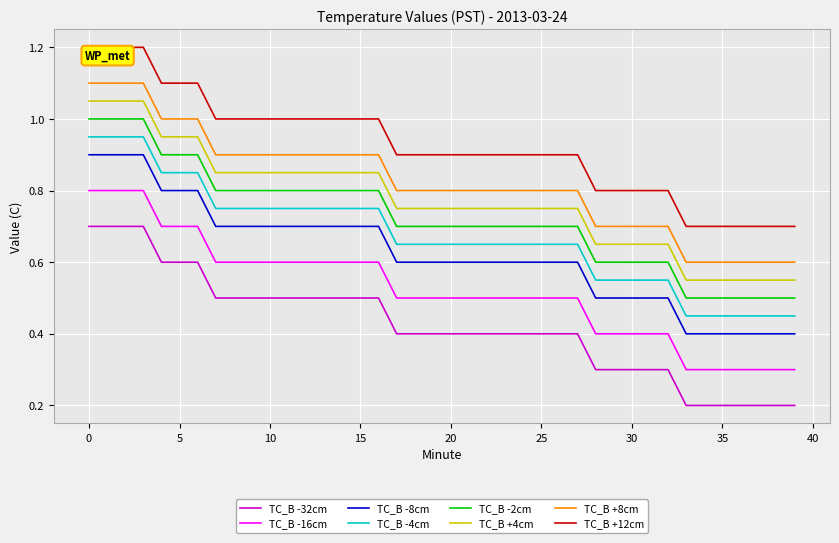

What is the maximum value shown in the chart?

1.2